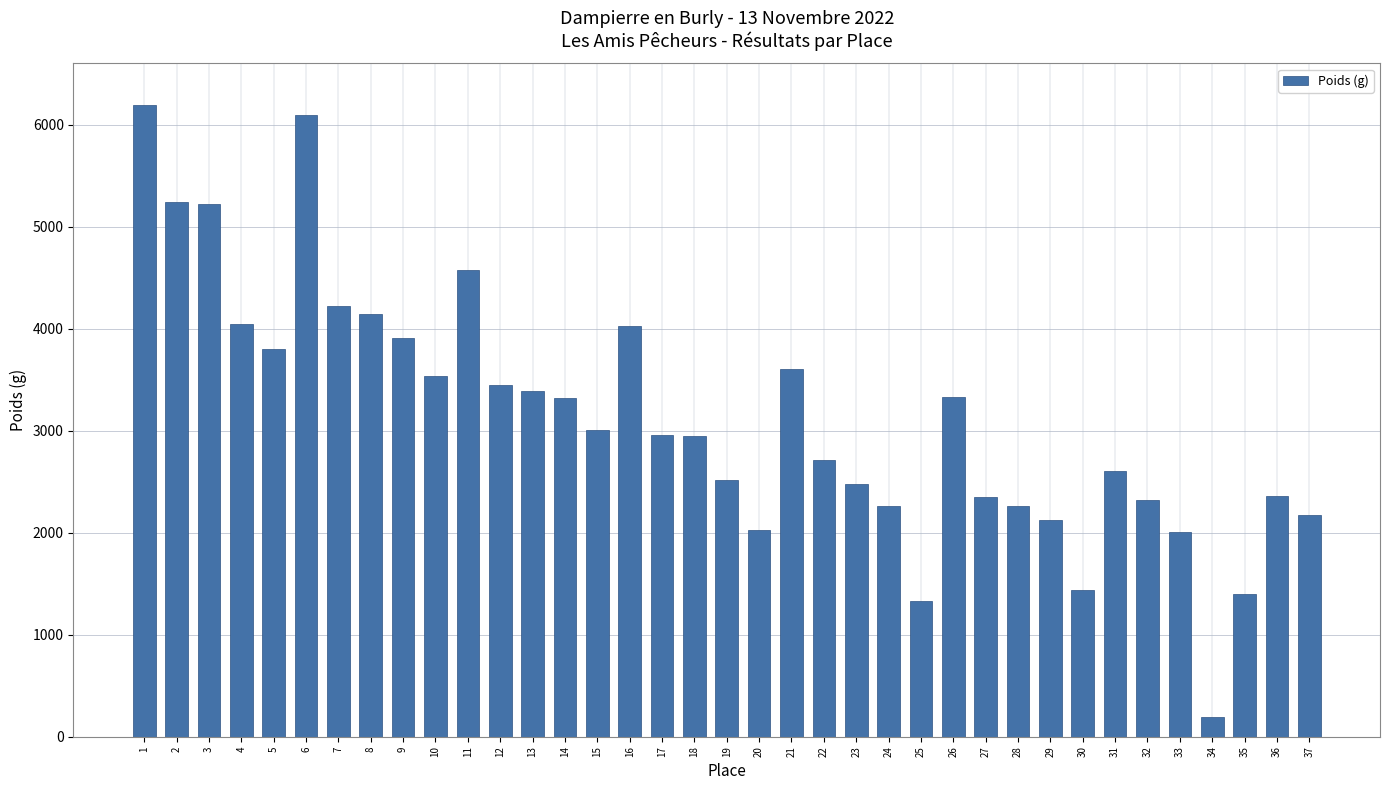

Are the bars horizontal?

No